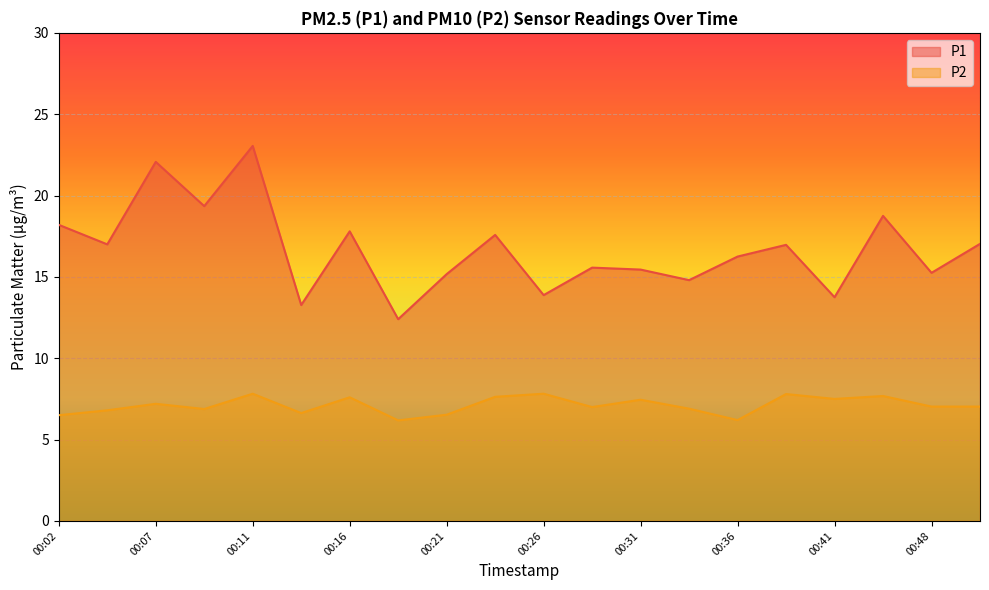

How many data points in P2 are above 7?

11